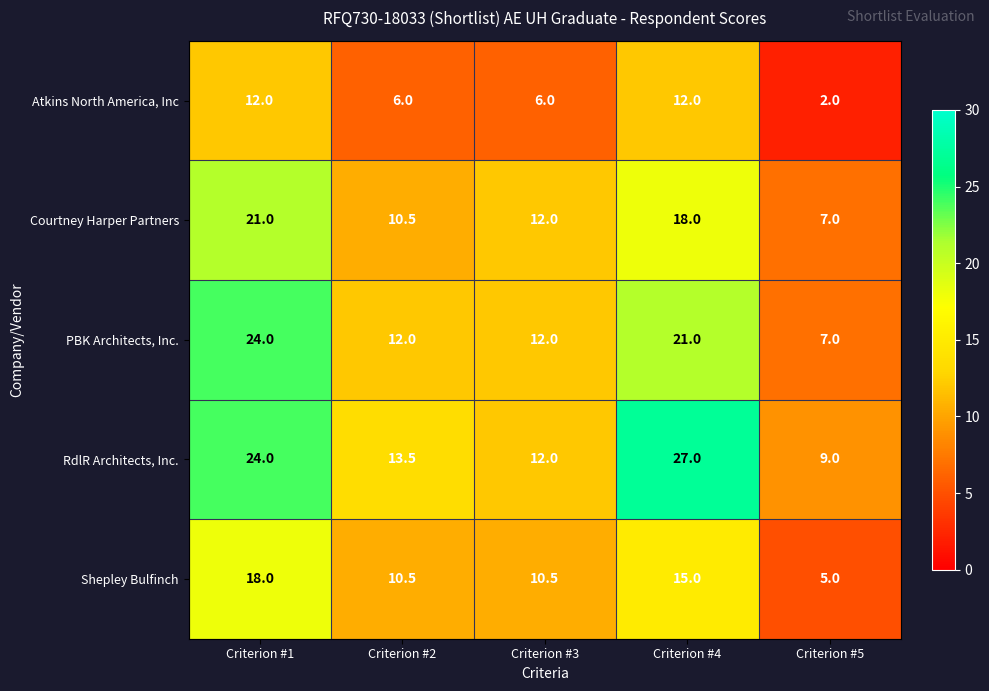

The Courtney Harper Partners series shows 3.7 at Criterion #4. True or false?

False